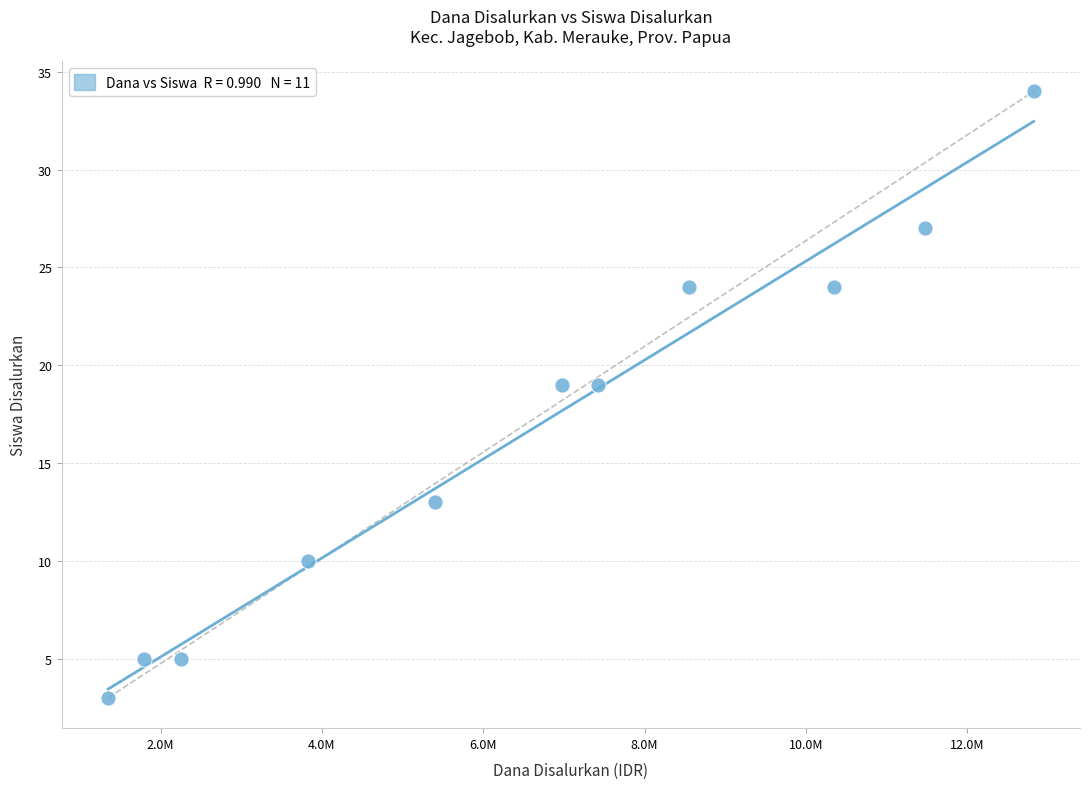

What is the range of Y values (max minus min)?

31